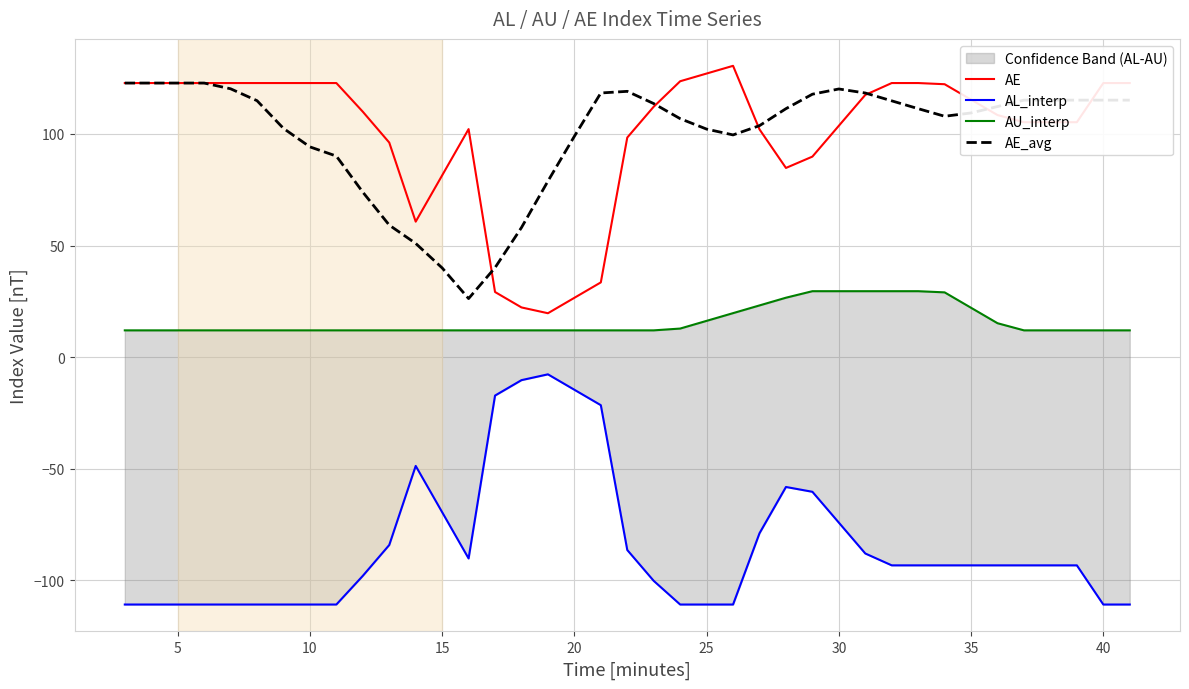

True or false: AE and AU_interp intersect in this chart.

False